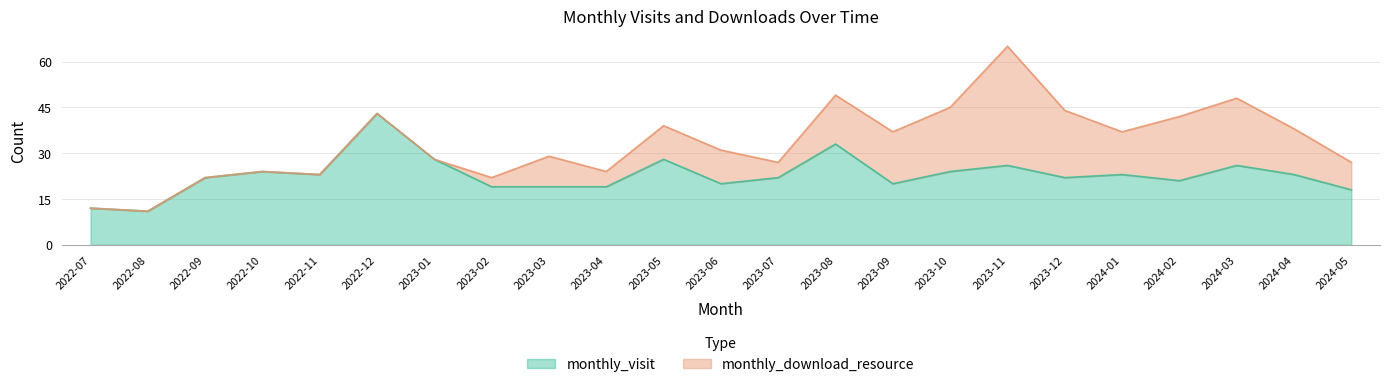

Does the chart have visible grid lines?

Yes